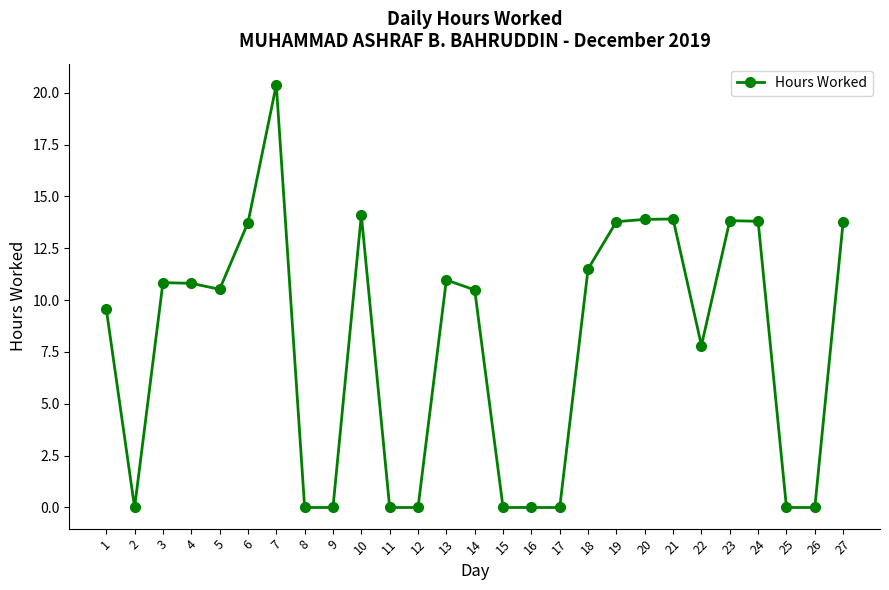

What is the difference between the maximum and minimum values?

20.4